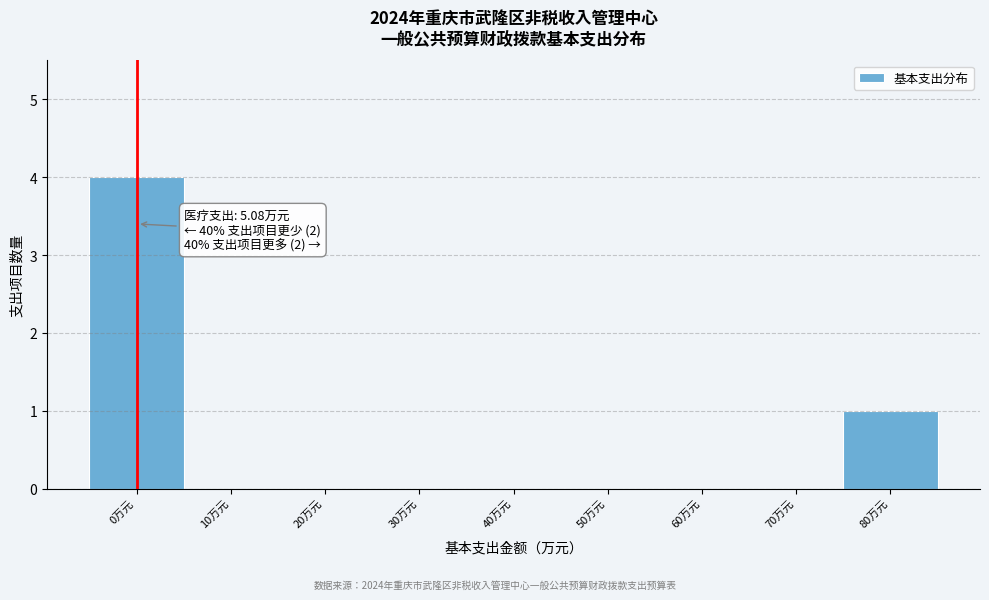

What is the greatest value displayed?

4